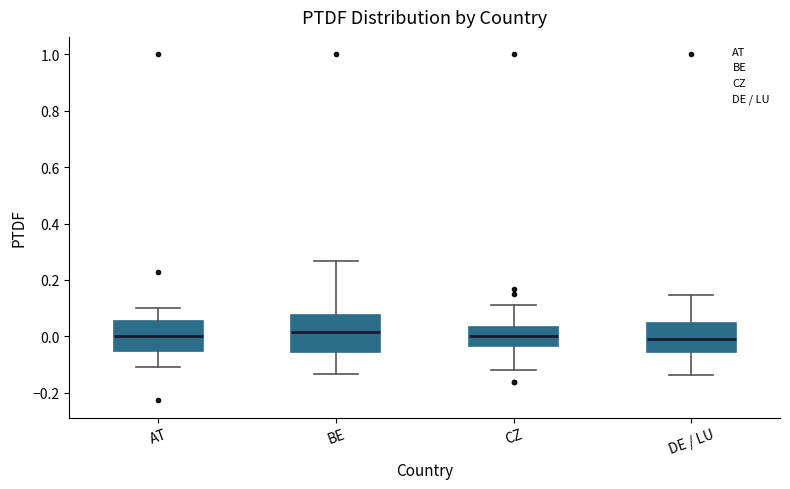

Where does the median line of the box for BE sit on the y-axis? The values are not printed on the chart, so give them approximately, as read against the axis.

0.02